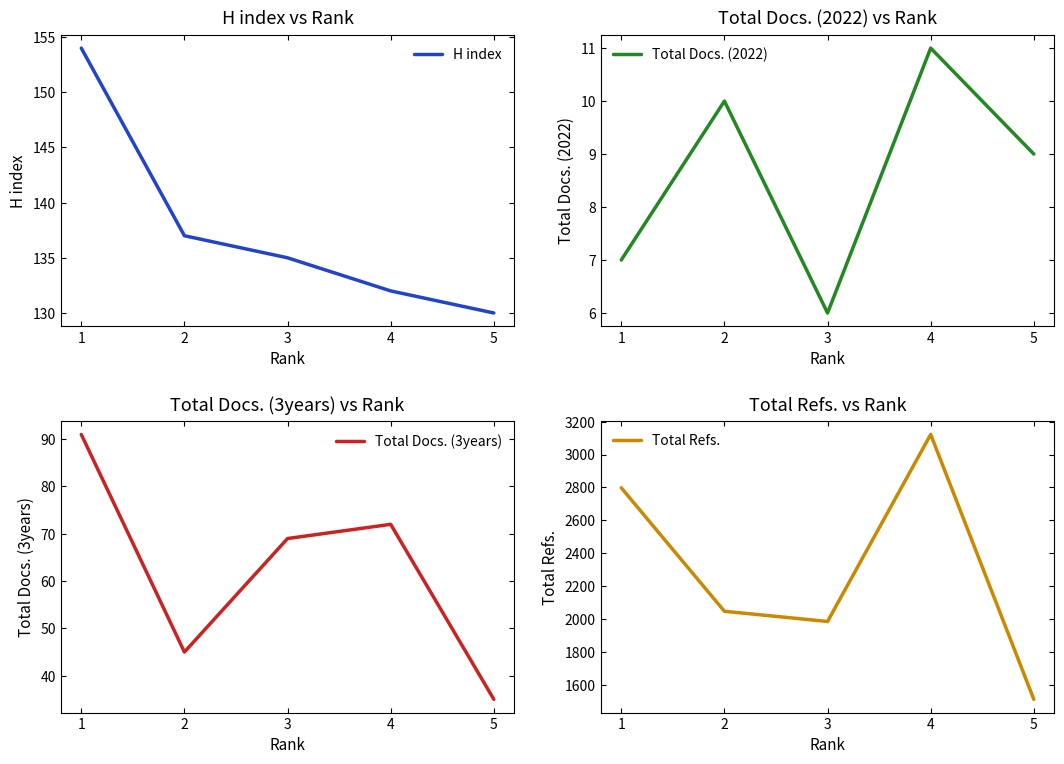

Where does the Total Refs. series first go above 2048?

1